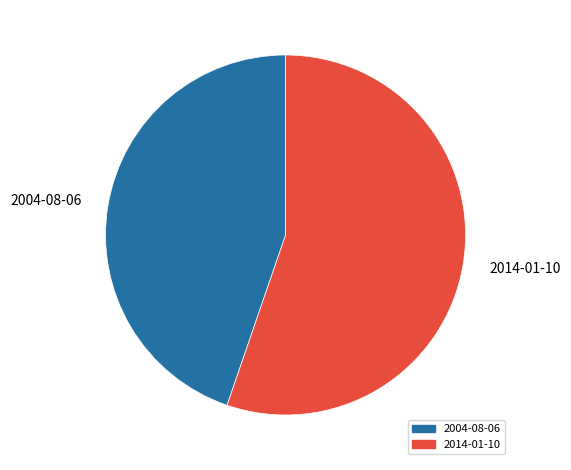

Rank the categories by value from highest to lowest.

2014-01-10, 2004-08-06